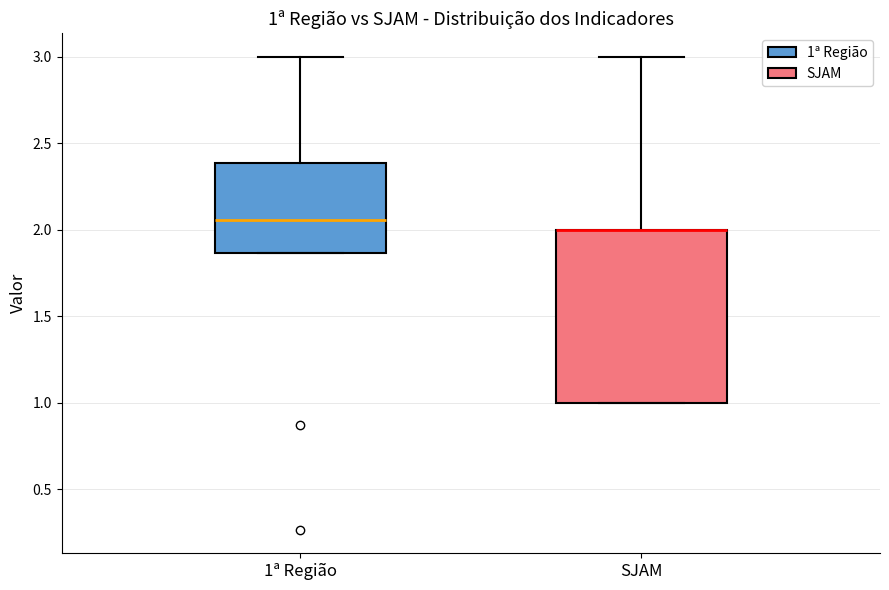

Comparing the boxes themselves (not the whiskers), which one is the tallest?

SJAM